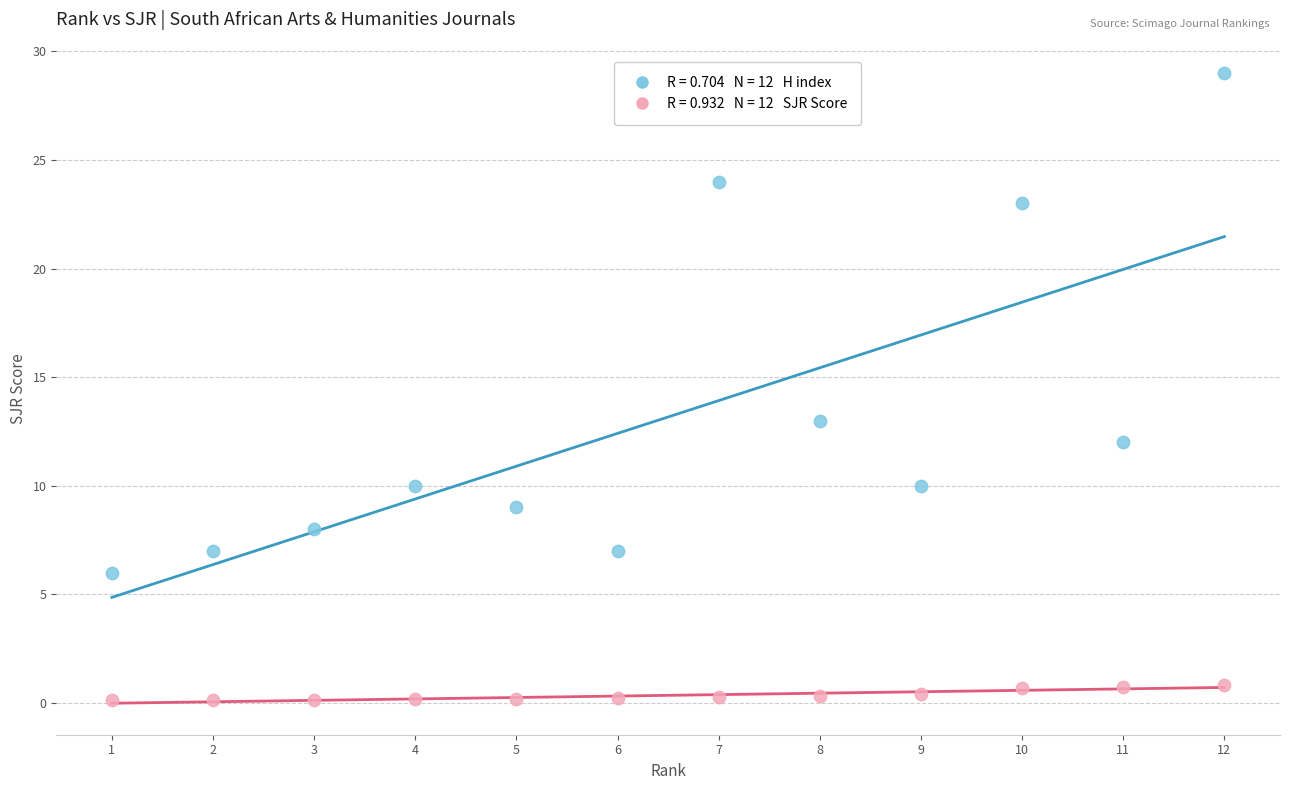

Across all series, what Y value is closest to 14?

13.0